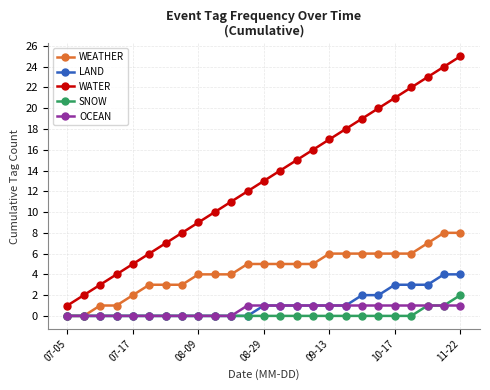

Which series has the widest spread of values?

WATER